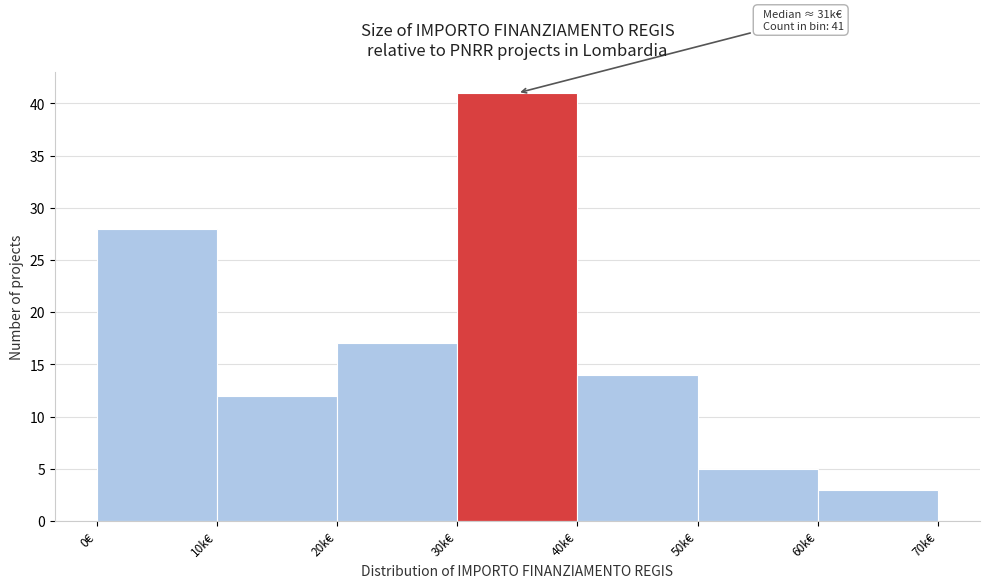

Reading left to right, what are all the values shown in this chart?

0€=28	10k€=12	20k€=17	30k€=41	40k€=14	50k€=5	60k€=3